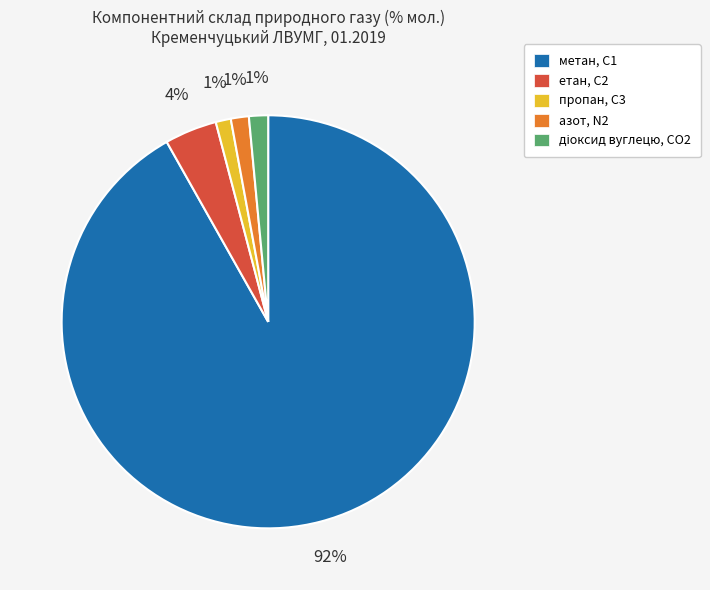

Do метан, С1 and азот, N2 together represent more than half of the pie?

Yes